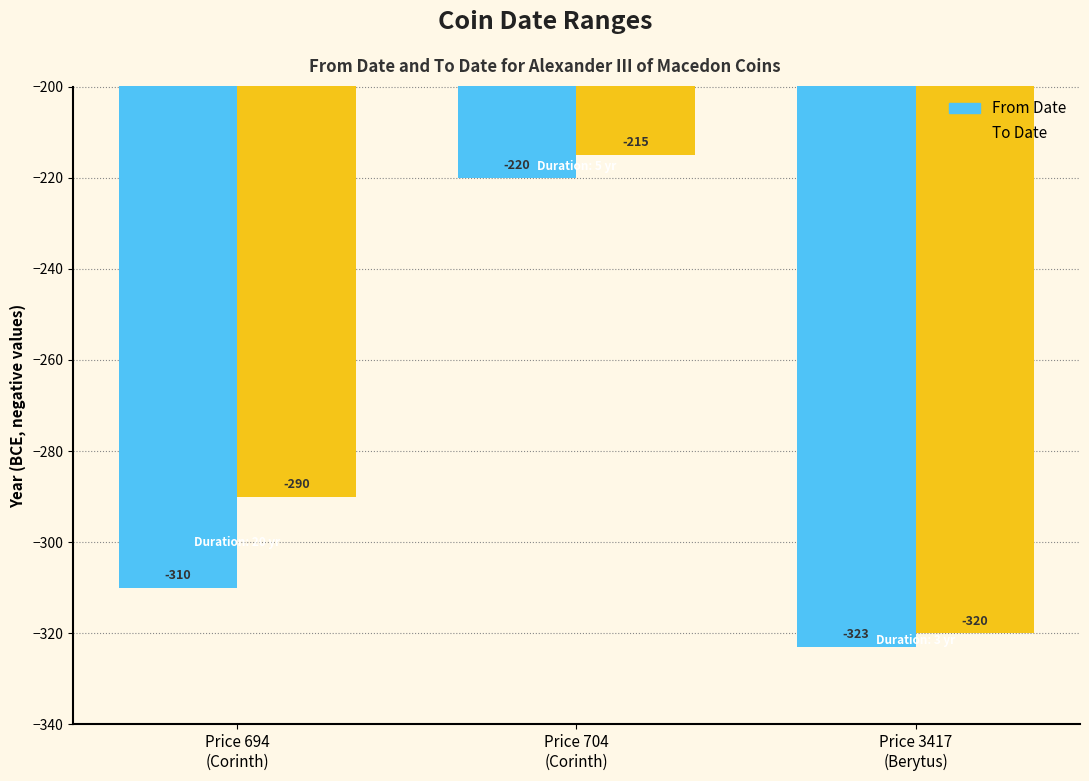

At which label does From Date first exceed -310?

Price 704
(Corinth)